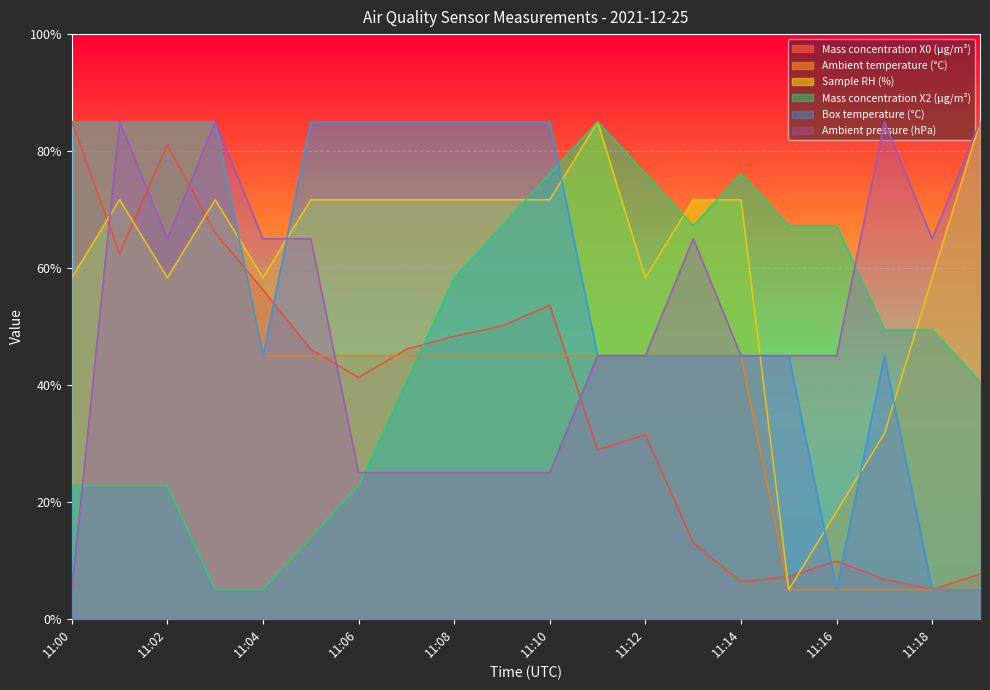

Does the chart display data point markers on the line(s)?

No